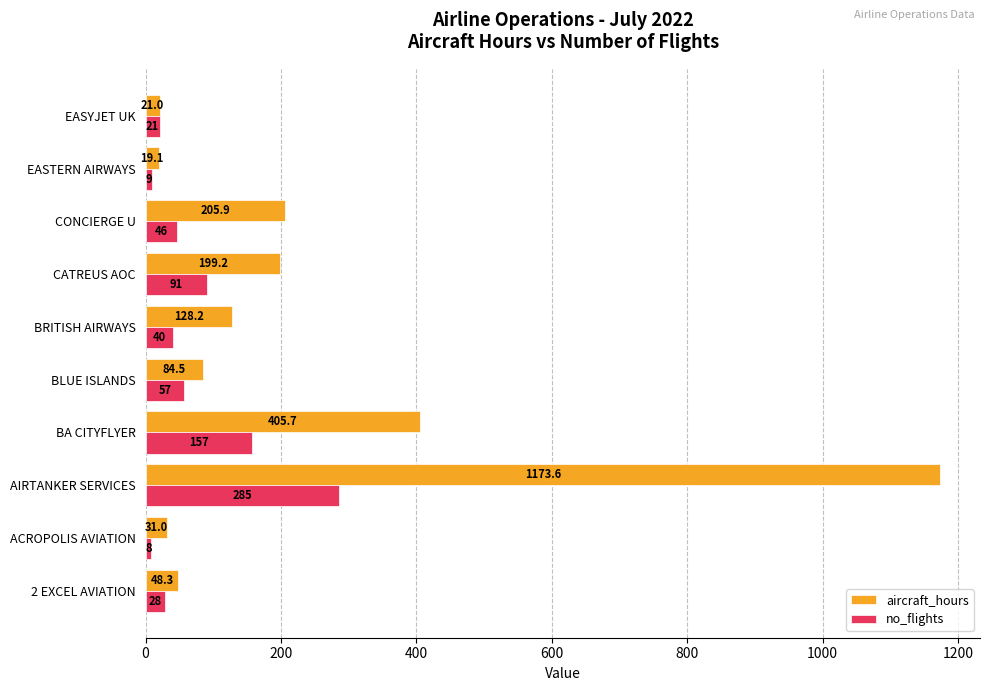

Which series has the widest spread of values?

aircraft_hours